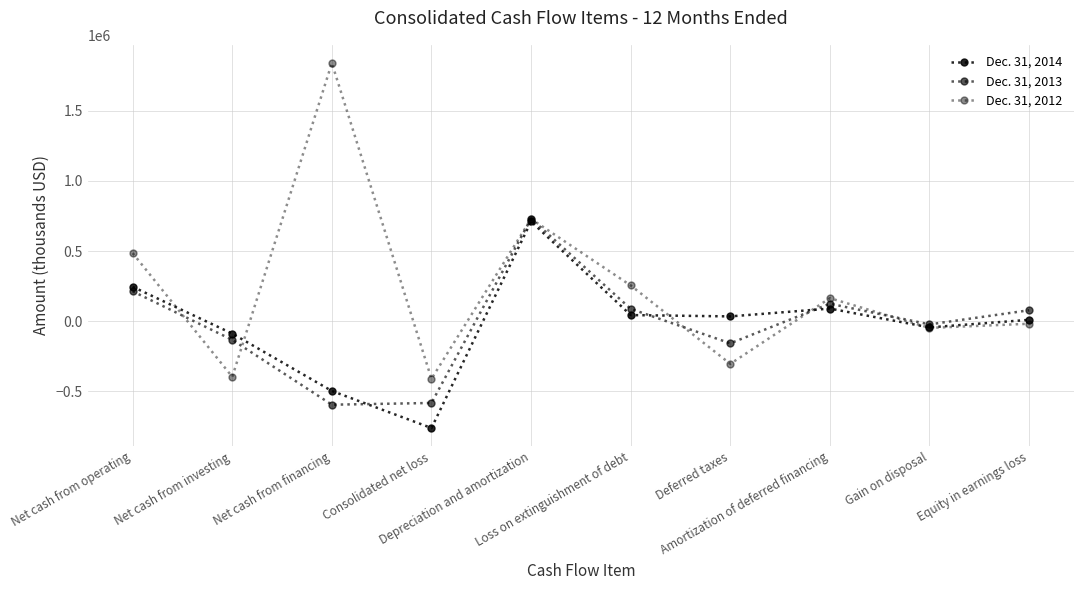

Is this an area chart (filled region under the line)?

No